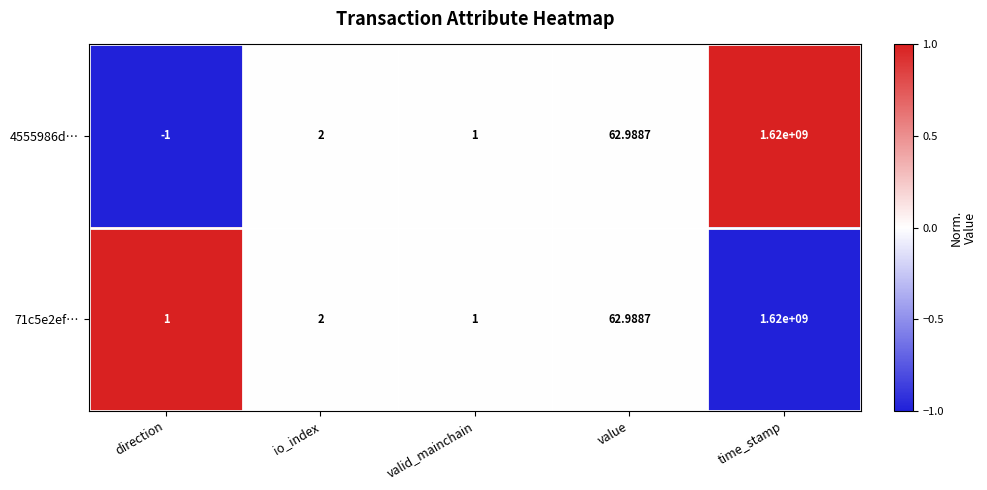

At which label is 71c5e2ef… closest to 810000000?

value